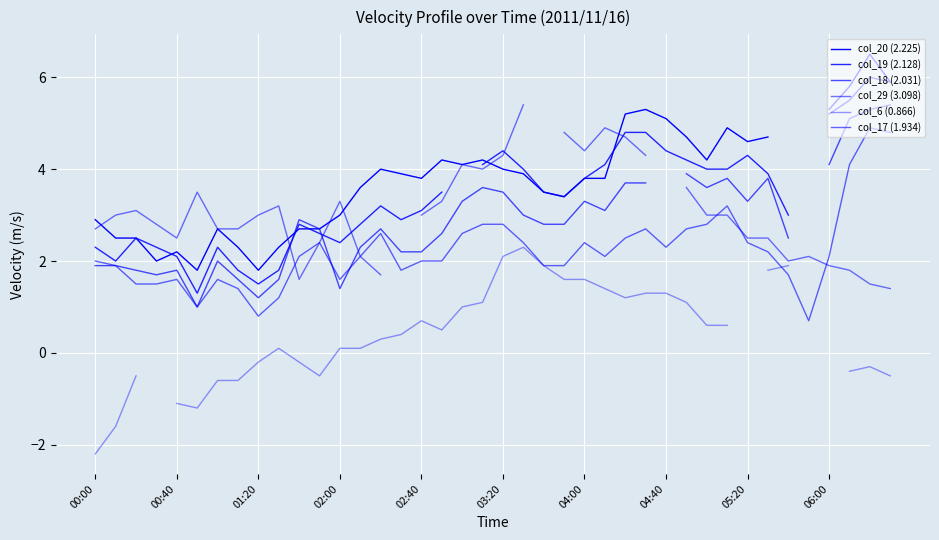

Which series changed the most between 10 and 13?

col_20 (2.225)